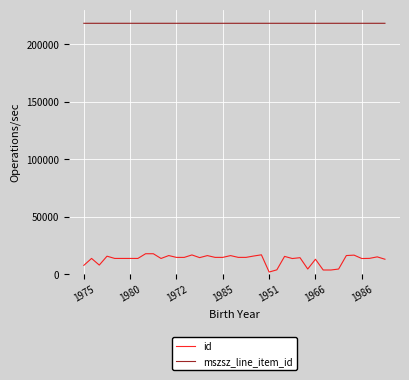

Which series has the largest range (max minus min)?

id